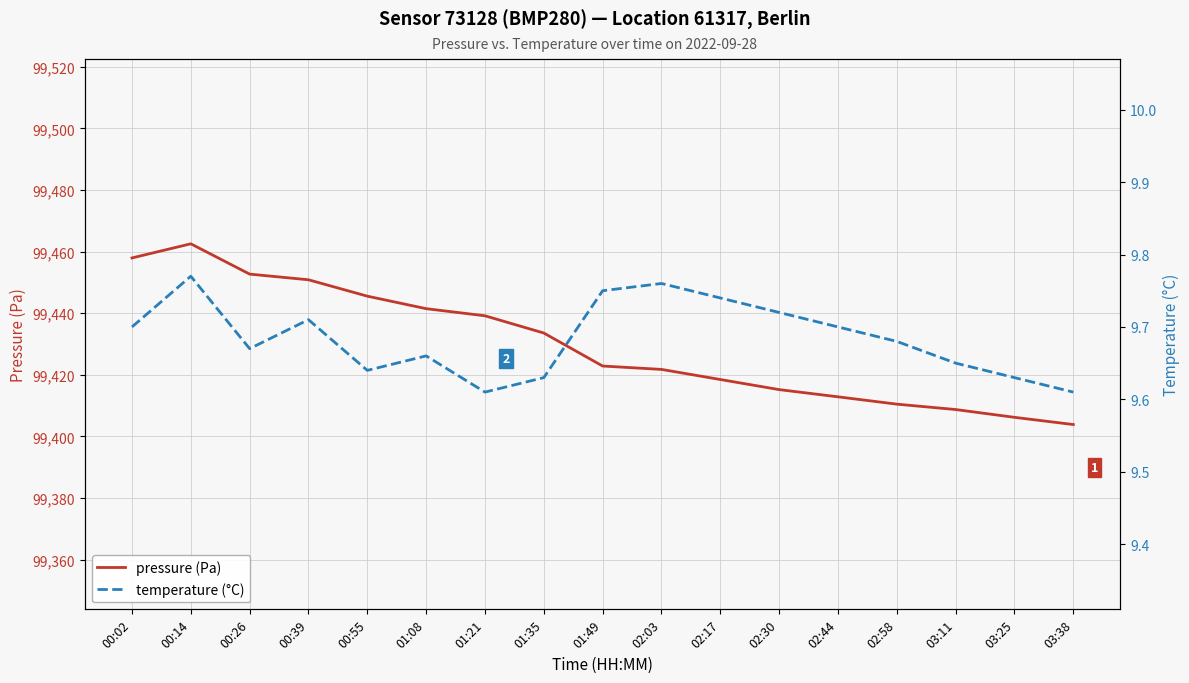

Between 02:30 and 02:44, which series saw the biggest shift?

pressure (Pa)